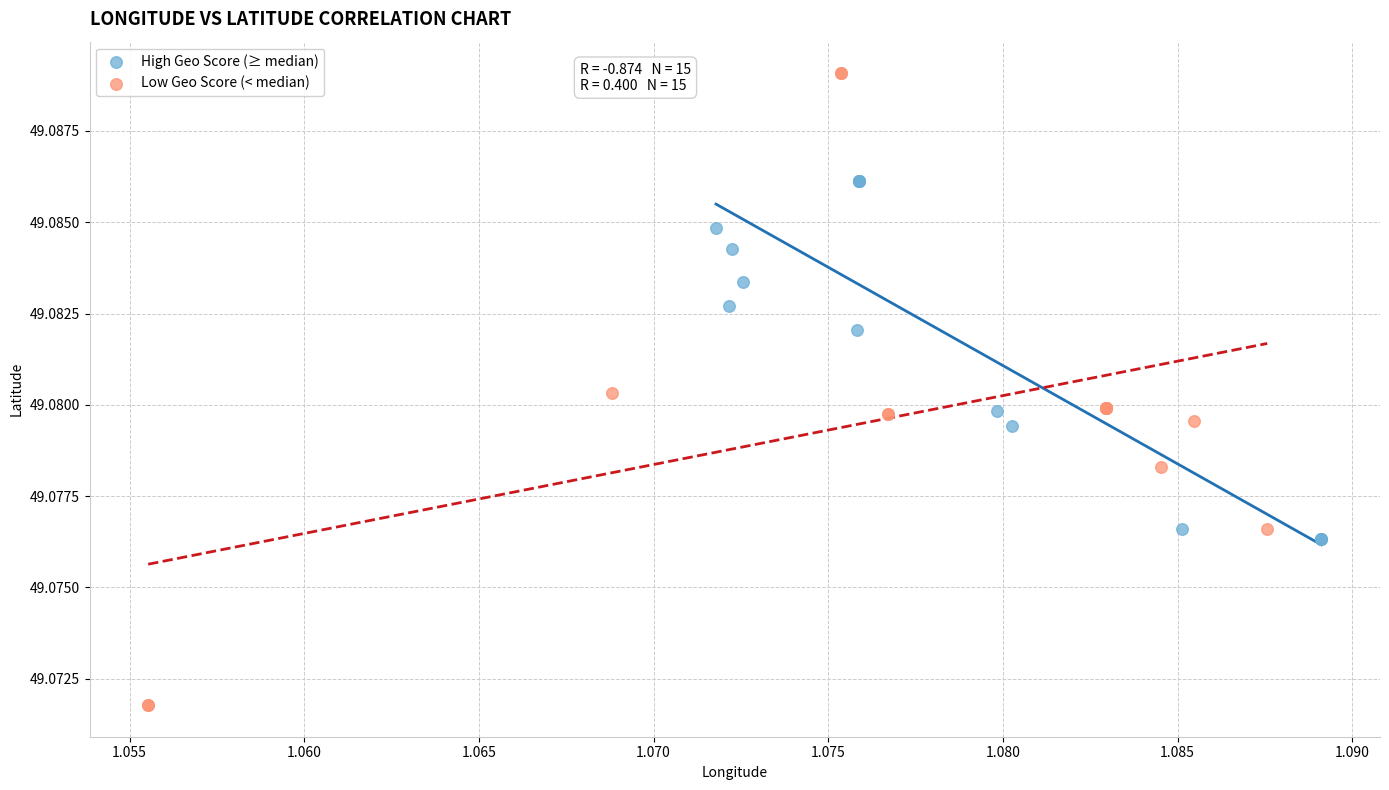

Which series has the widest spread of Y values?

Low Geo Score (< median)